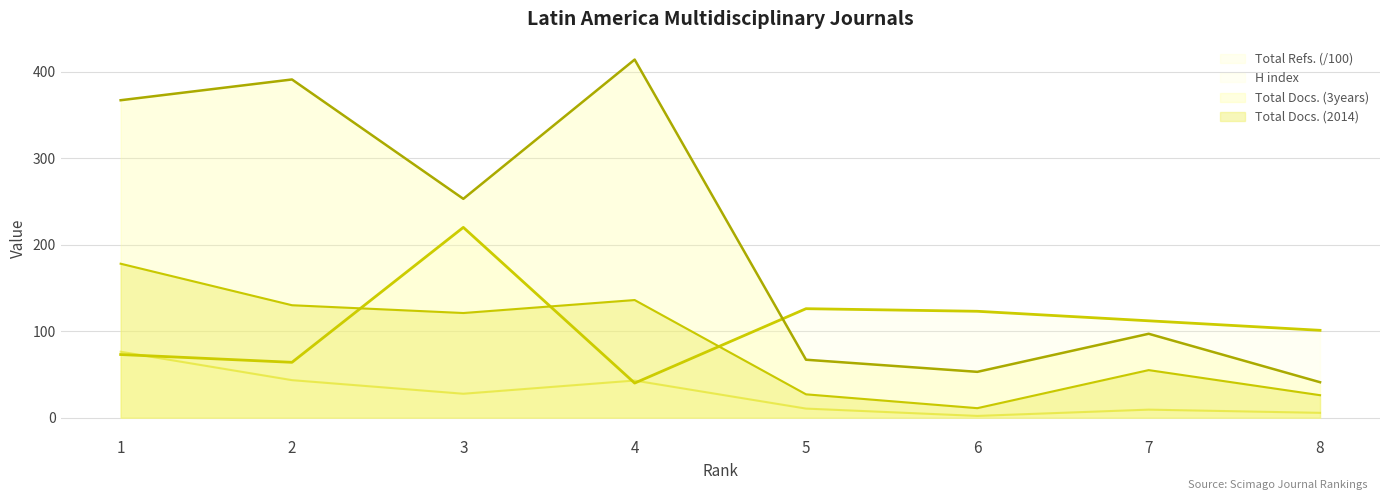

How many lines are shown in the chart?

4